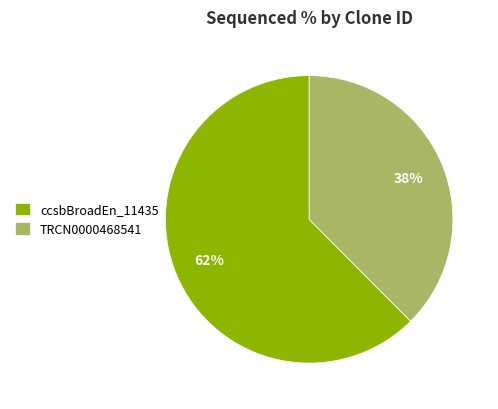

True or false: ccsbBroadEn_11435 accounts for 56% of the total.

False